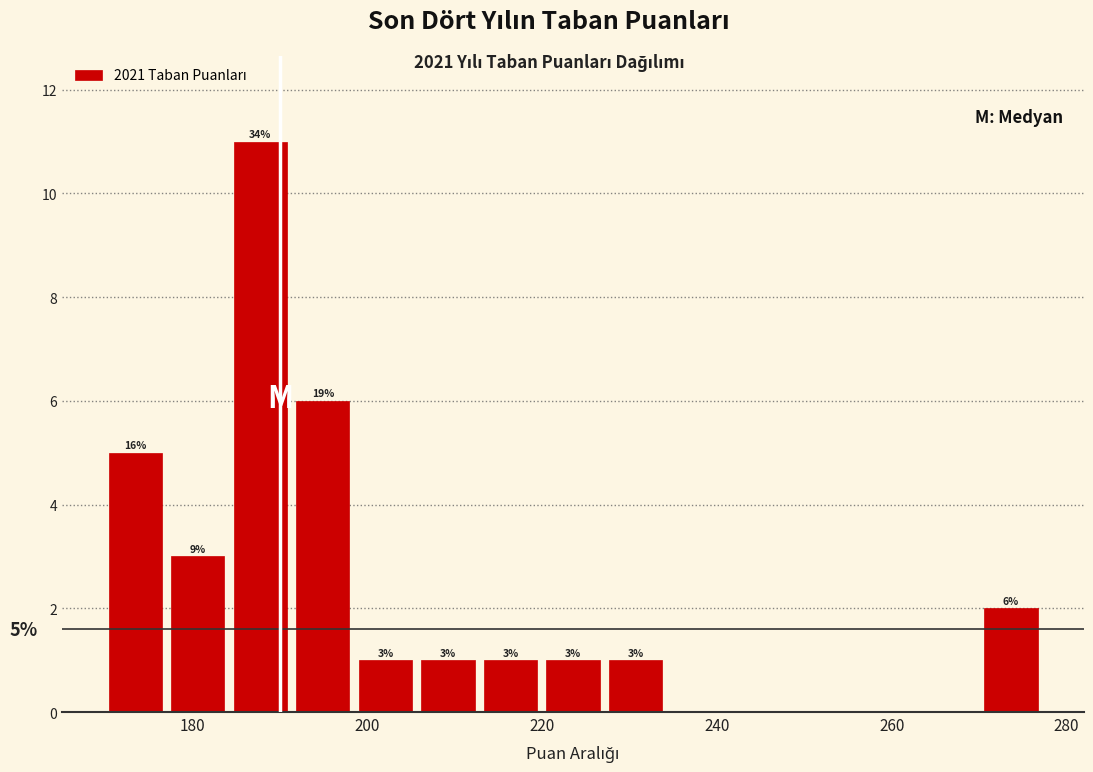

Around what value on the x-axis is the tallest bar? Give the approximate position of its centre, as read against the axis.

188